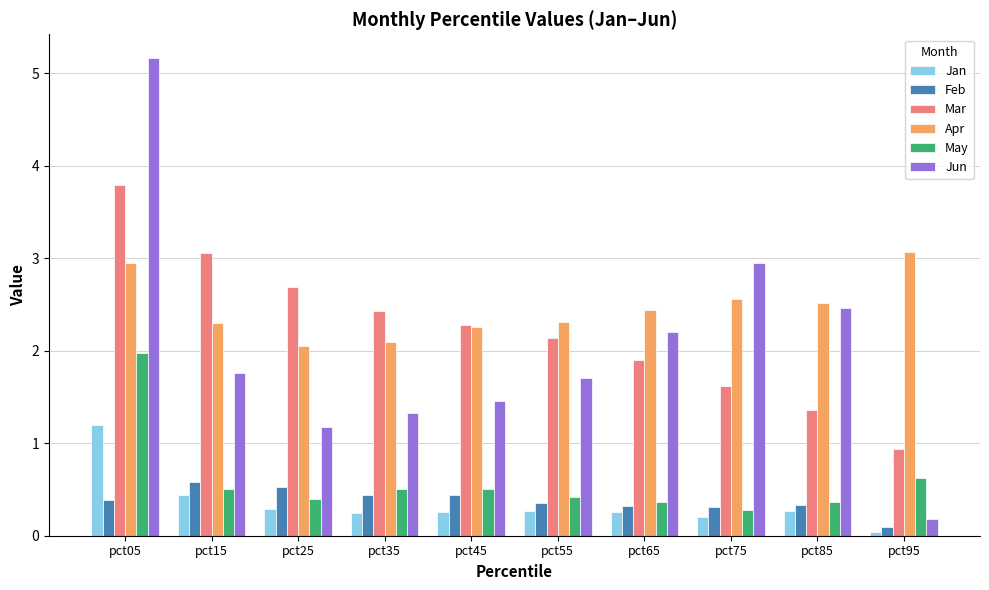

Does the chart contain any negative values?

No